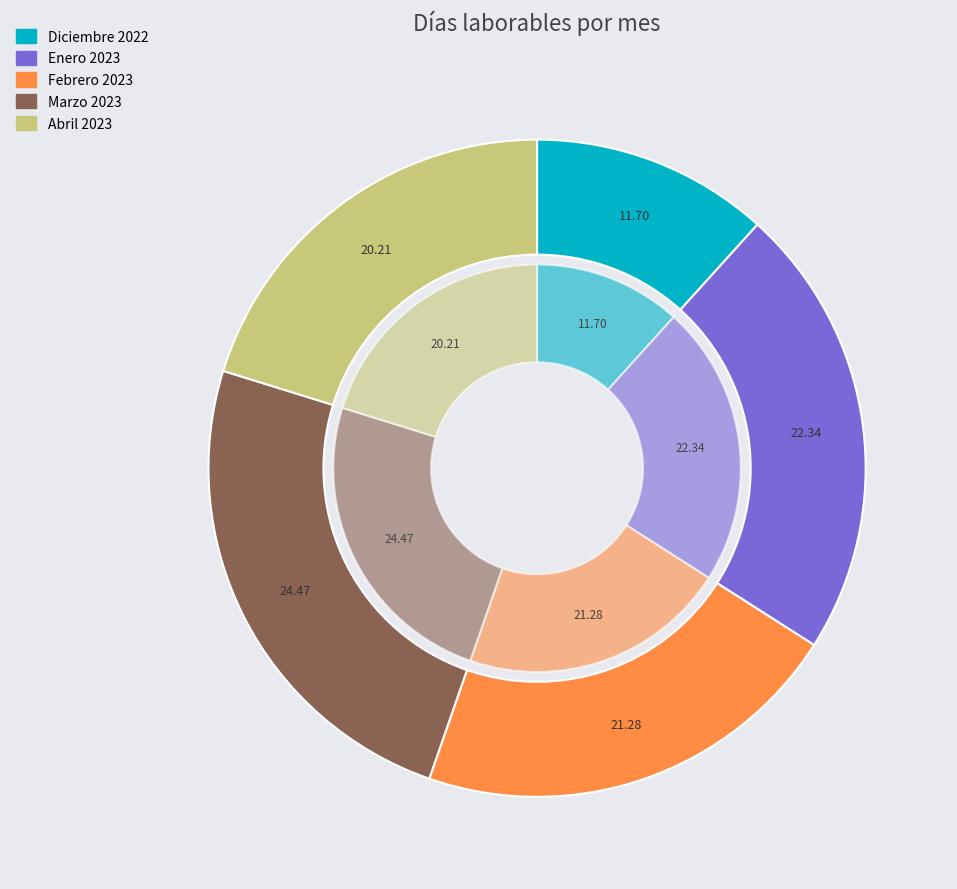

Which has a higher value, Febrero 2023 or Enero 2023?

Enero 2023